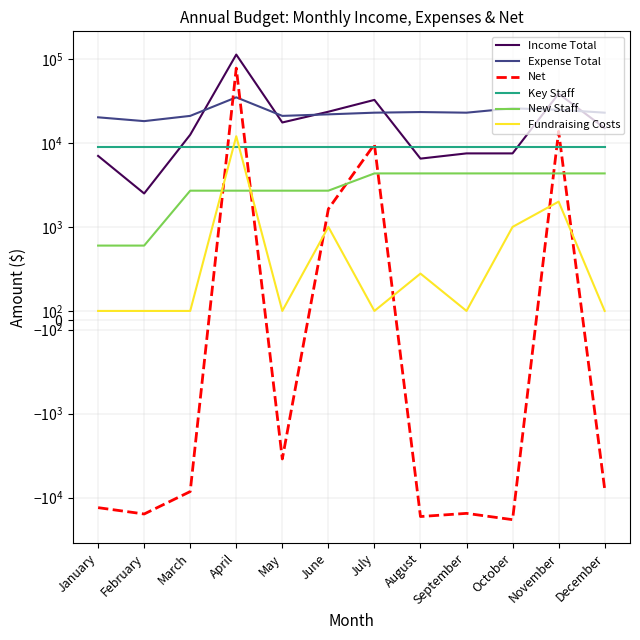

What is the sum of all Fundraising Costs values?

17200.0